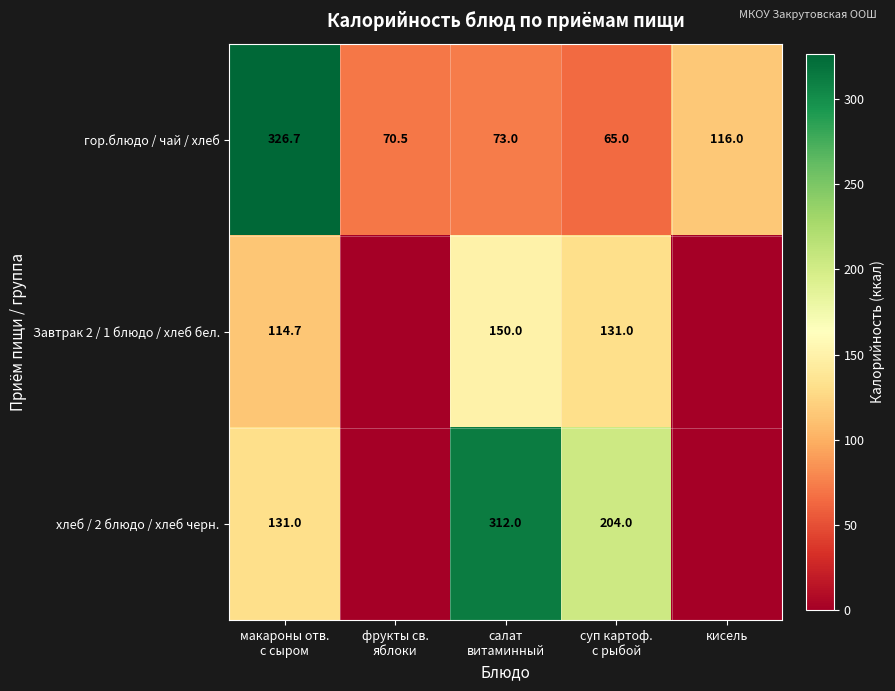

At which label is гор.блюдо / чай / хлеб closest to 195?

кисель